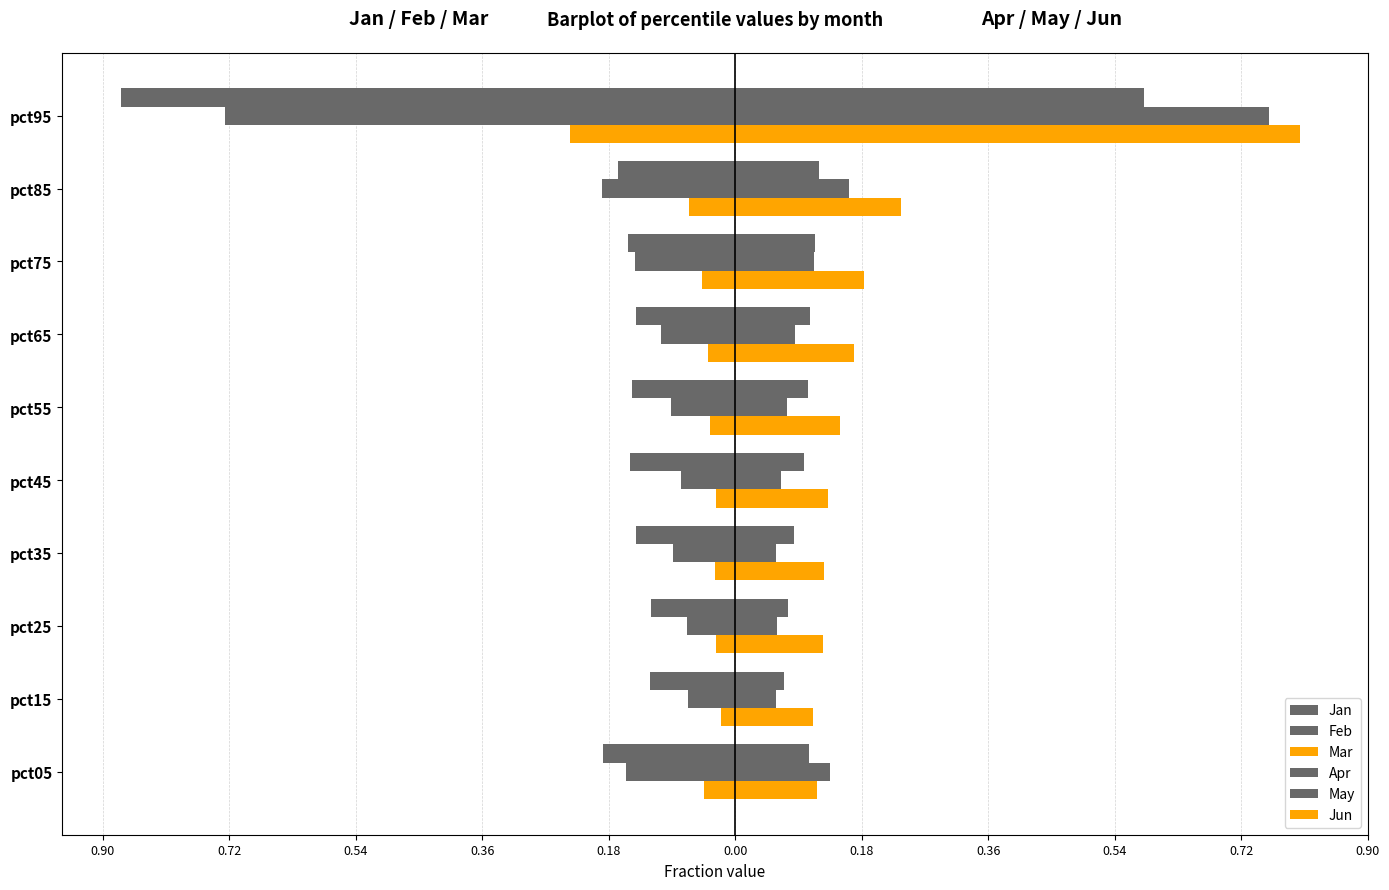

Which series has the largest total across all categories?

Jun